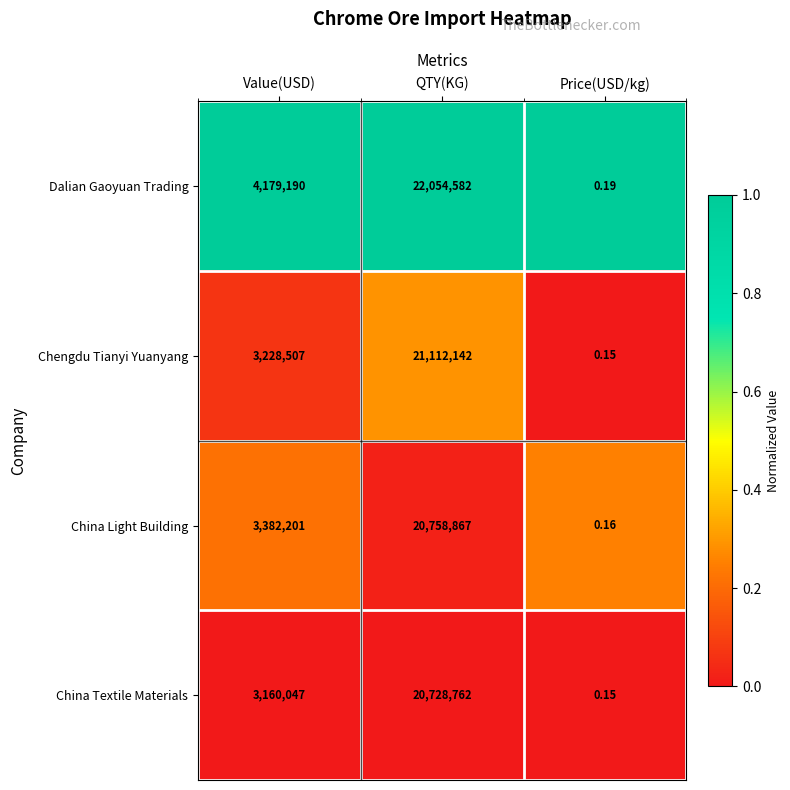

Which category has the lowest value in the China Textile Materials series?

Price(USD/kg)